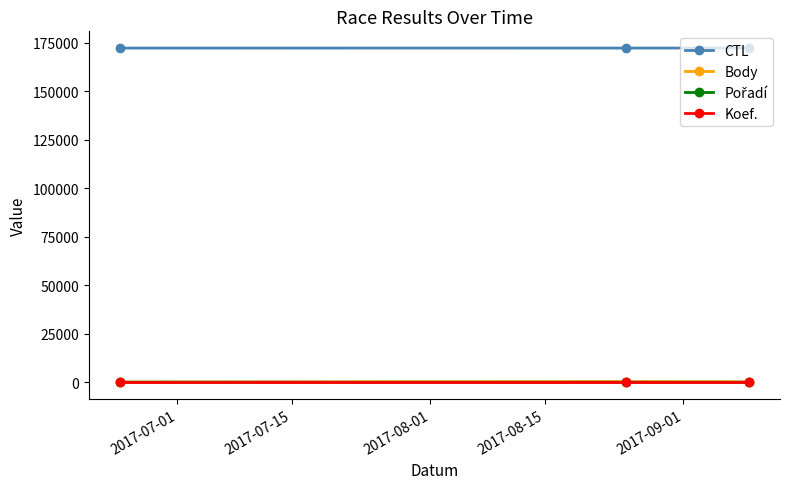

How many data points in CTL are less than 172153?

1